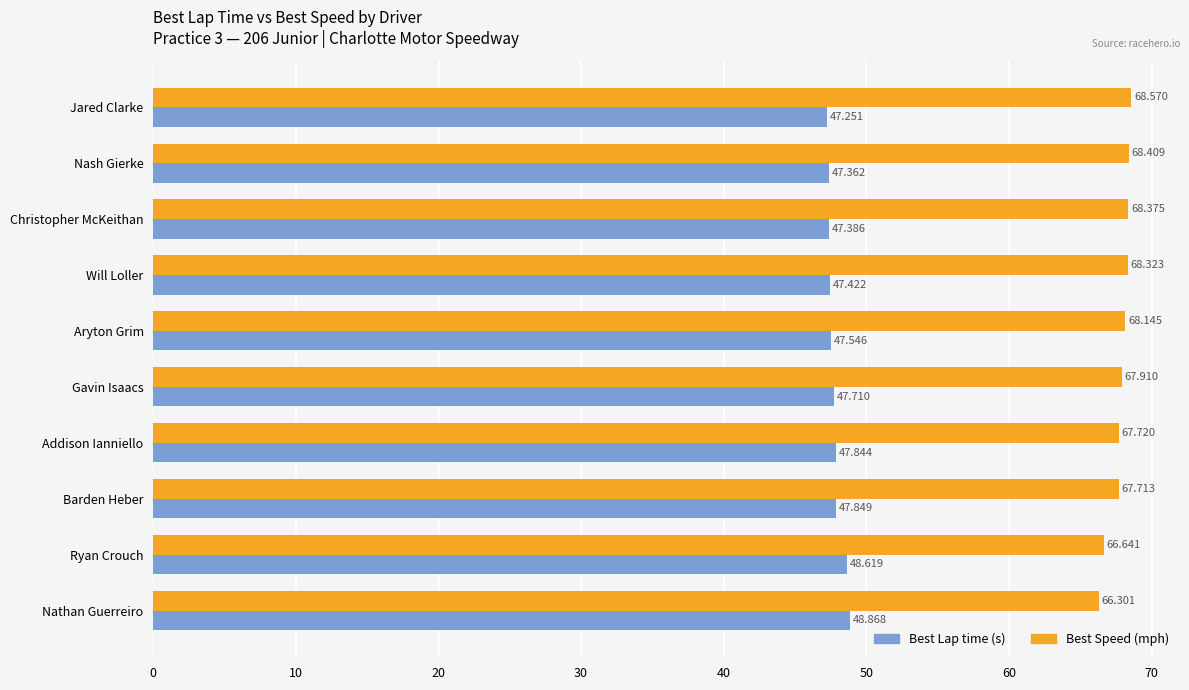

Which label corresponds to the largest value in the chart?

Jared Clarke